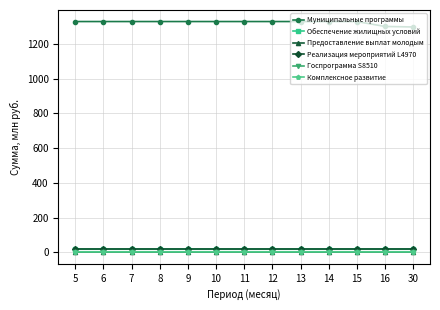

Is the value of Муниципальные программы at 30 greater than the value of Обеспечение жилищных условий at 5?

Yes